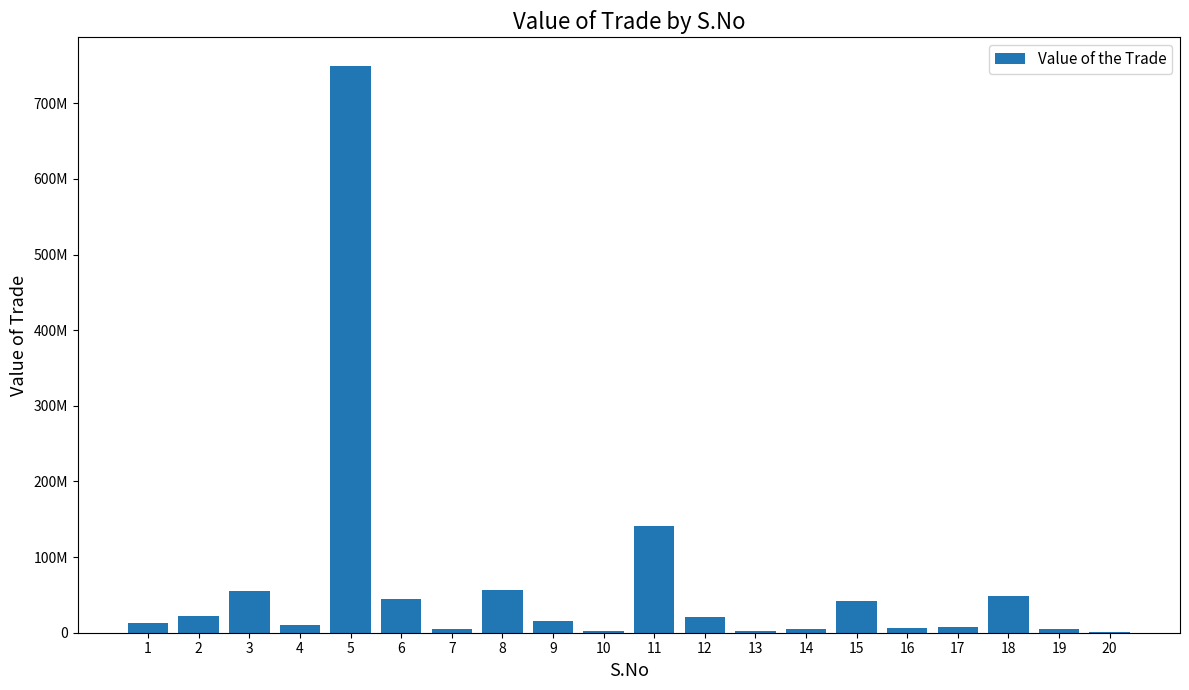

Are the bars horizontal?

No